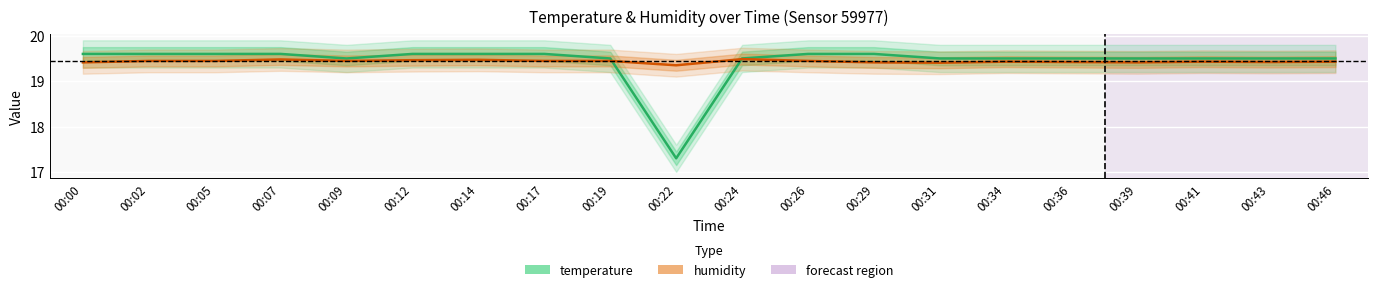

In temperature, how many points are lower than both neighbors (excluding endpoints)?

2